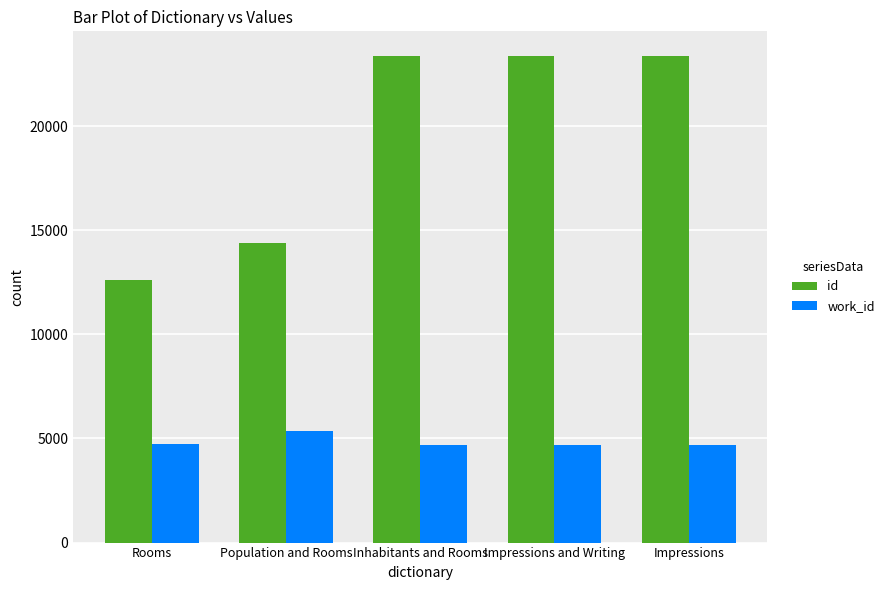

At which label is id closest to 17992?

Population and Rooms